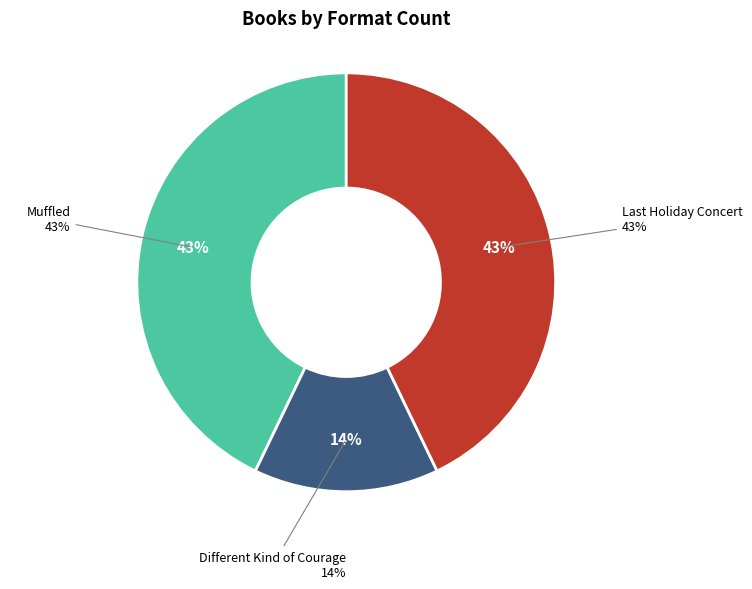

Which category has the biggest portion of the pie?

Muffled